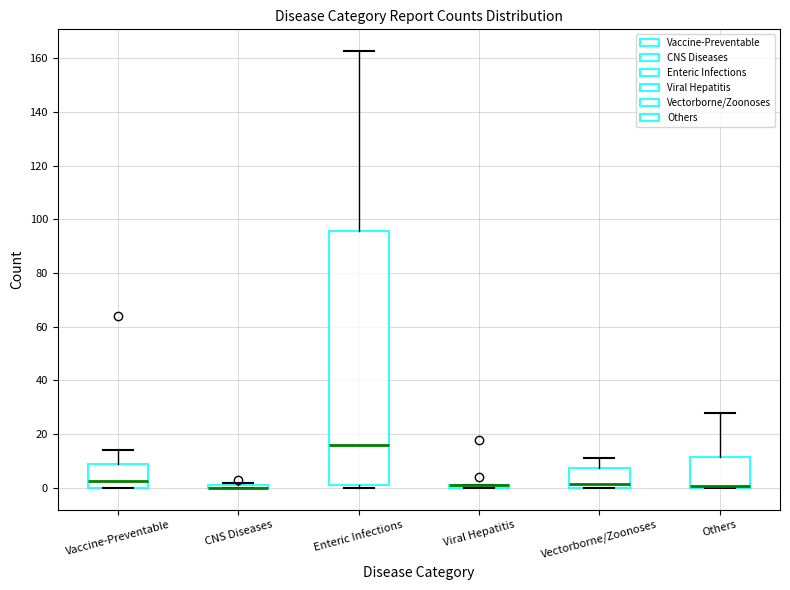

Reading left to right, transcribe this box plot: for each box, give where its median line is, the range the box spans, and where its two whiskers end, as read against the y-axis. The values are not printed on the chart, so give them approximately, as read against the axis.

Vaccine-Preventable: median 2, box 0 to 8, whiskers 0 to 14
CNS Diseases: box collapsed to a line at 0, whiskers 0 to 2
Enteric Infections: median 16, box 2 to 96, whiskers 0 to 162
Viral Hepatitis: box collapsed to a line at 0, whiskers 0 to 2
Vectorborne/Zoonoses: median 2, box 0 to 8, whiskers 0 to 12
Others: median 0 (drawn on the box's lower edge), box 0 to 12, whiskers 0 to 28